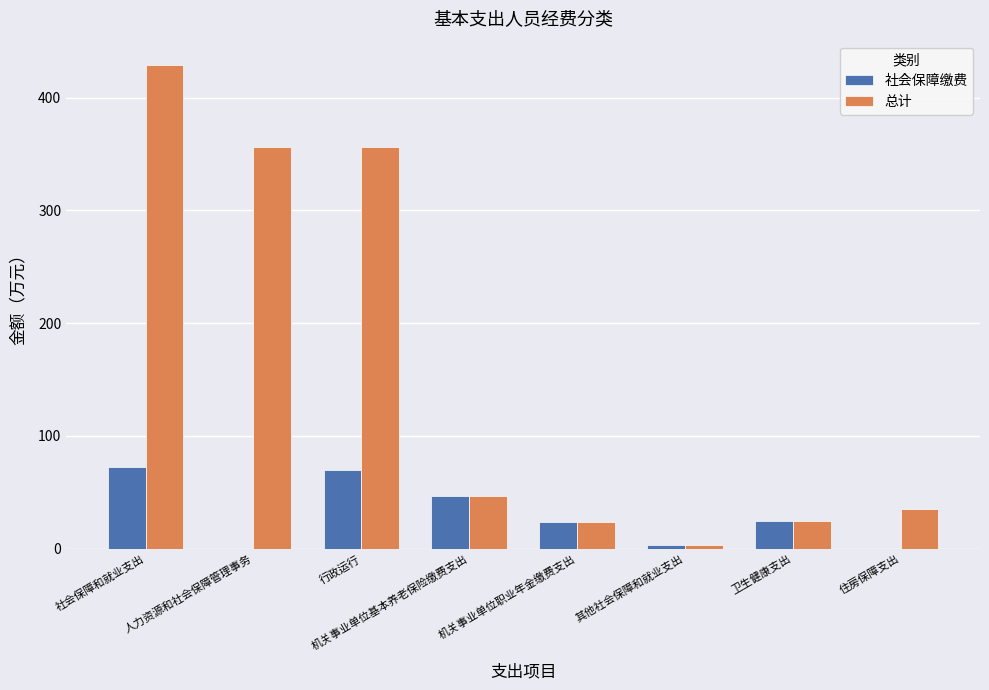

Which series changed the most between 社会保障和就业支出 and 机关事业单位基本养老保险缴费支出?

总计